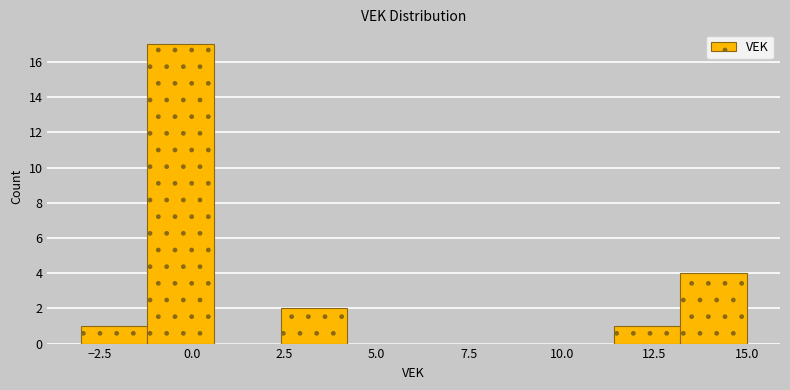

Read against the x-axis, roughly where is the centre of the tallest bar?

-0.5